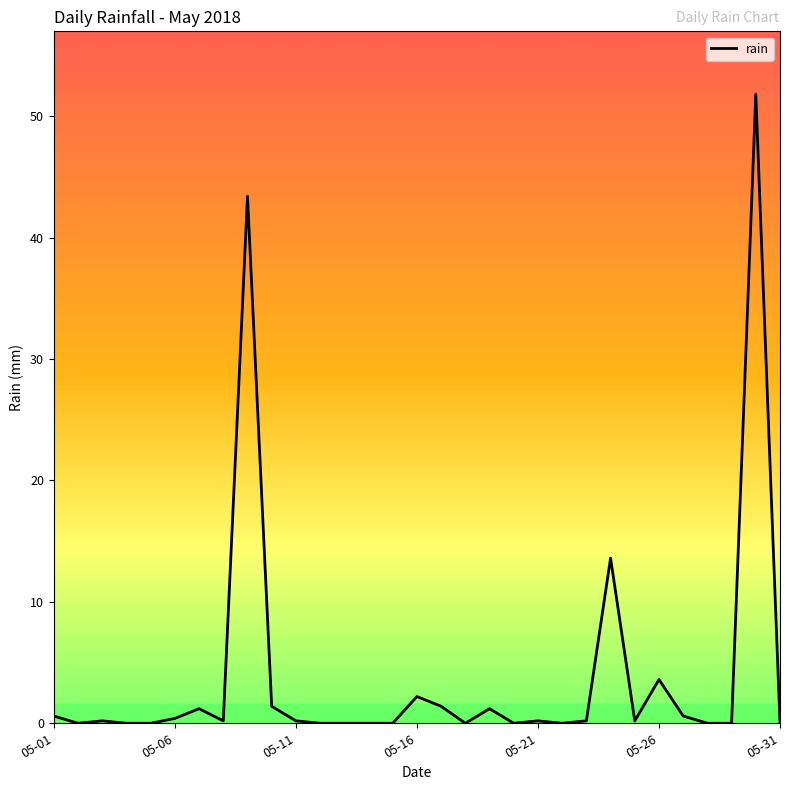

What is the maximum value shown in the chart?

51.8